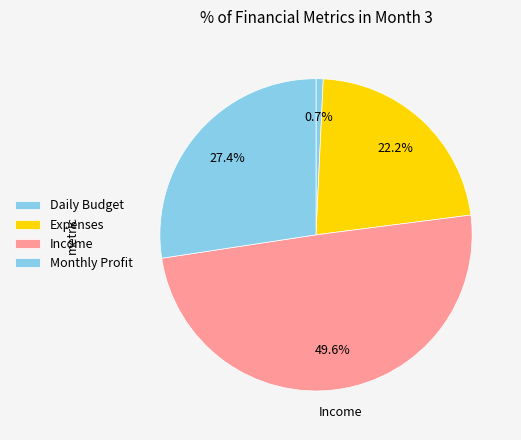

The Income slice represents 50% of the pie. True or false?

True